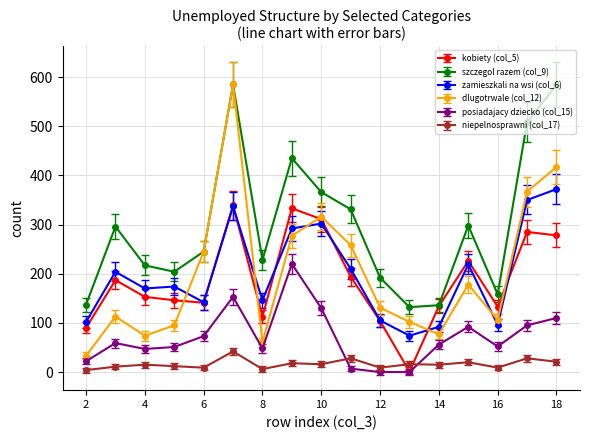

What is the value of the posiadajacy dziecko (col_15) point at the 2nd from the left?

59